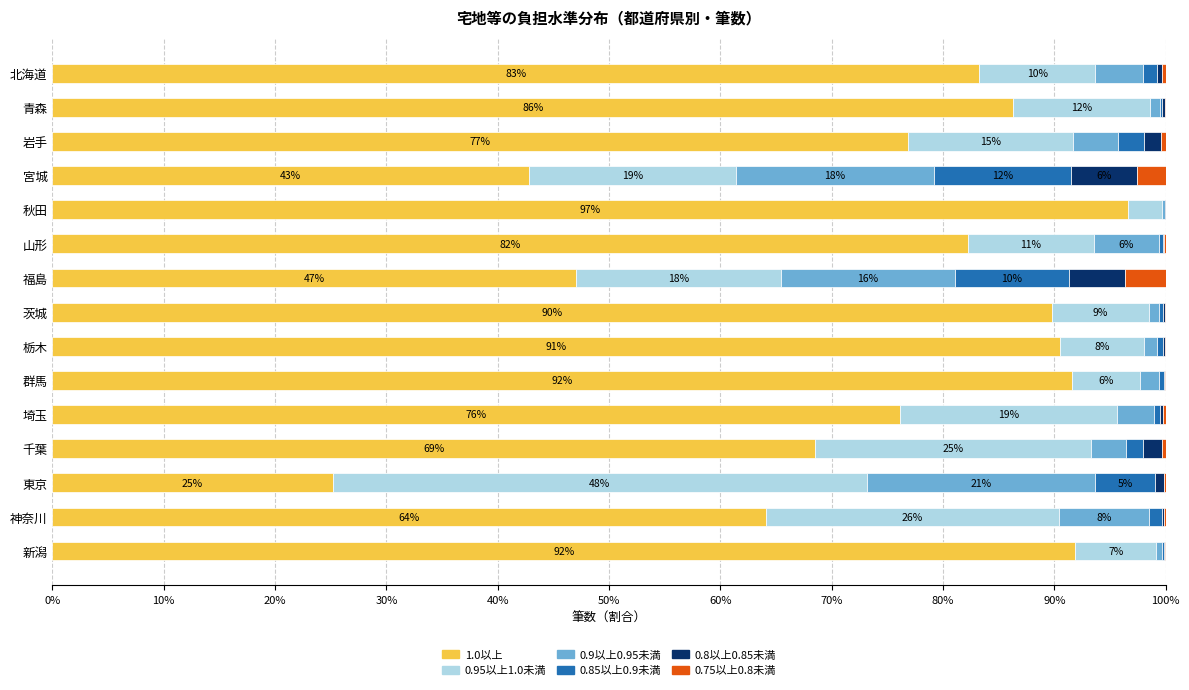

At which label does 1.0以上 reach its peak?

秋田